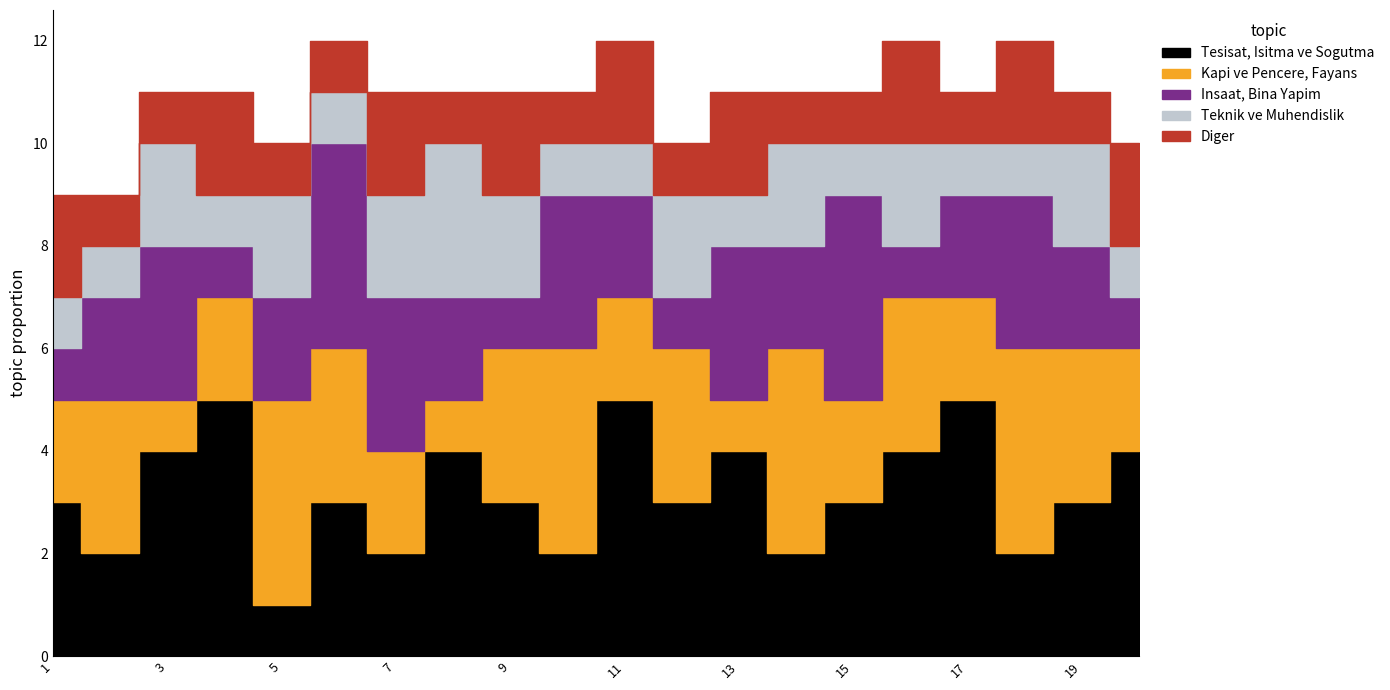

Rank the series by their maximum value, from highest to lowest.

Tesisat, Isitma ve Sogutma, Kapi ve Pencere, Fayans, Insaat, Bina Yapim, Teknik ve Muhendislik, Diger